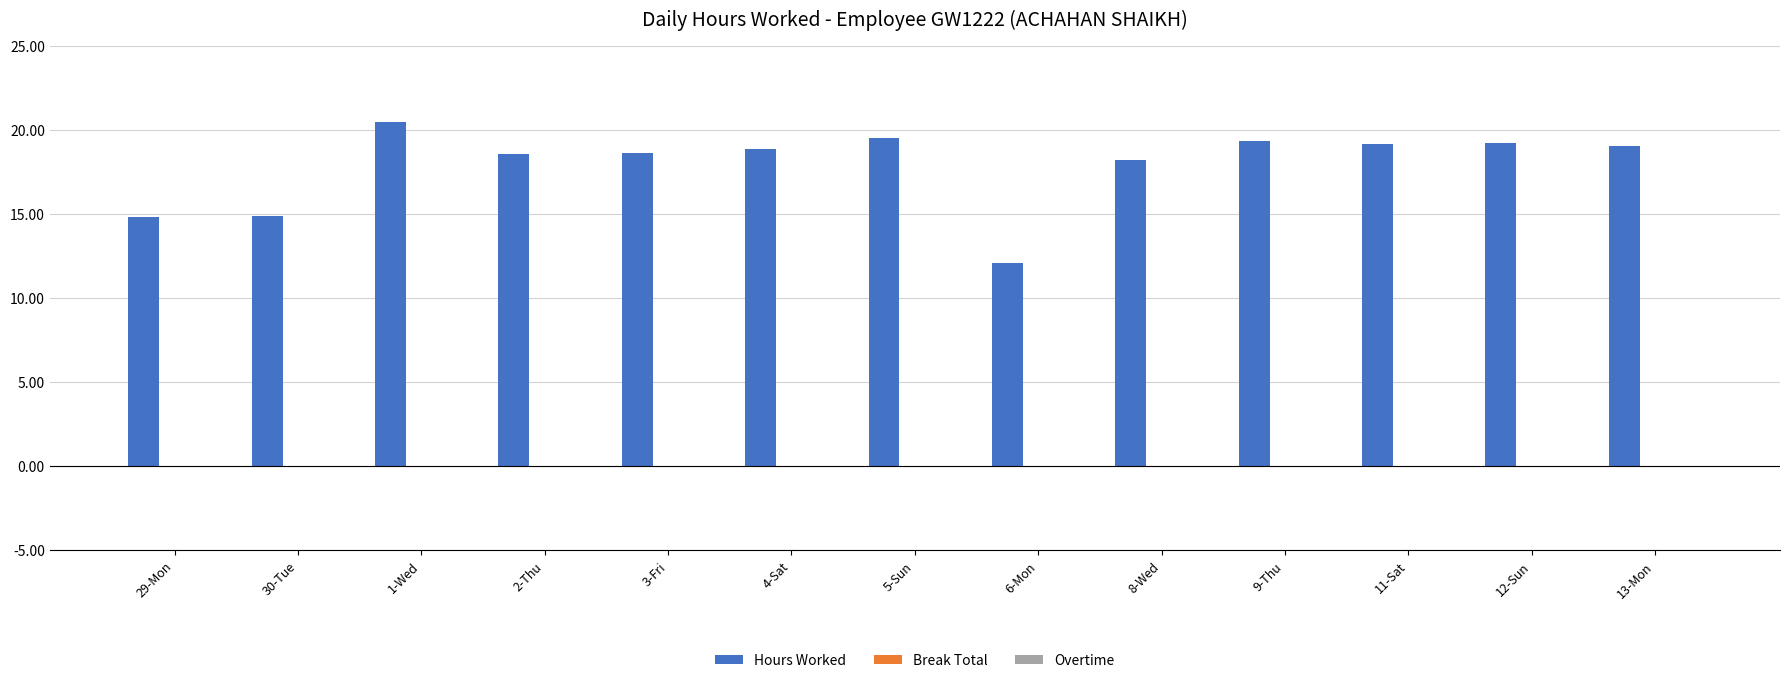

What is the label of the 10th bar from the right?

2-Thu